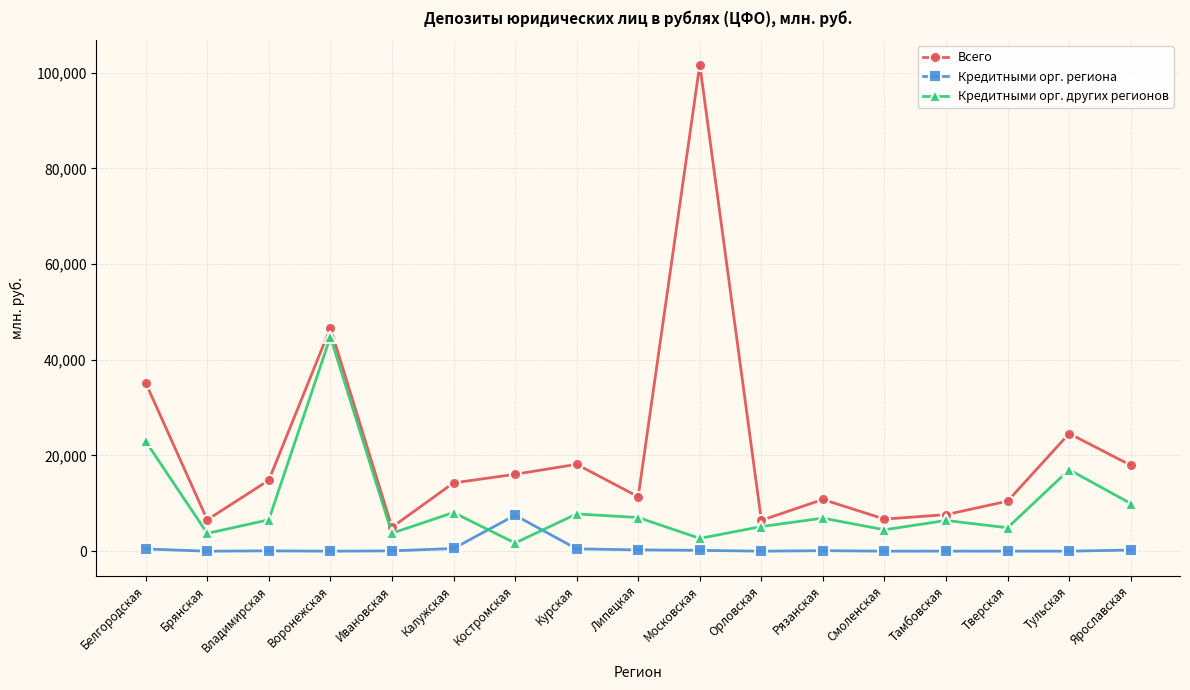

At which category is the sum across all series the highest?

Московская